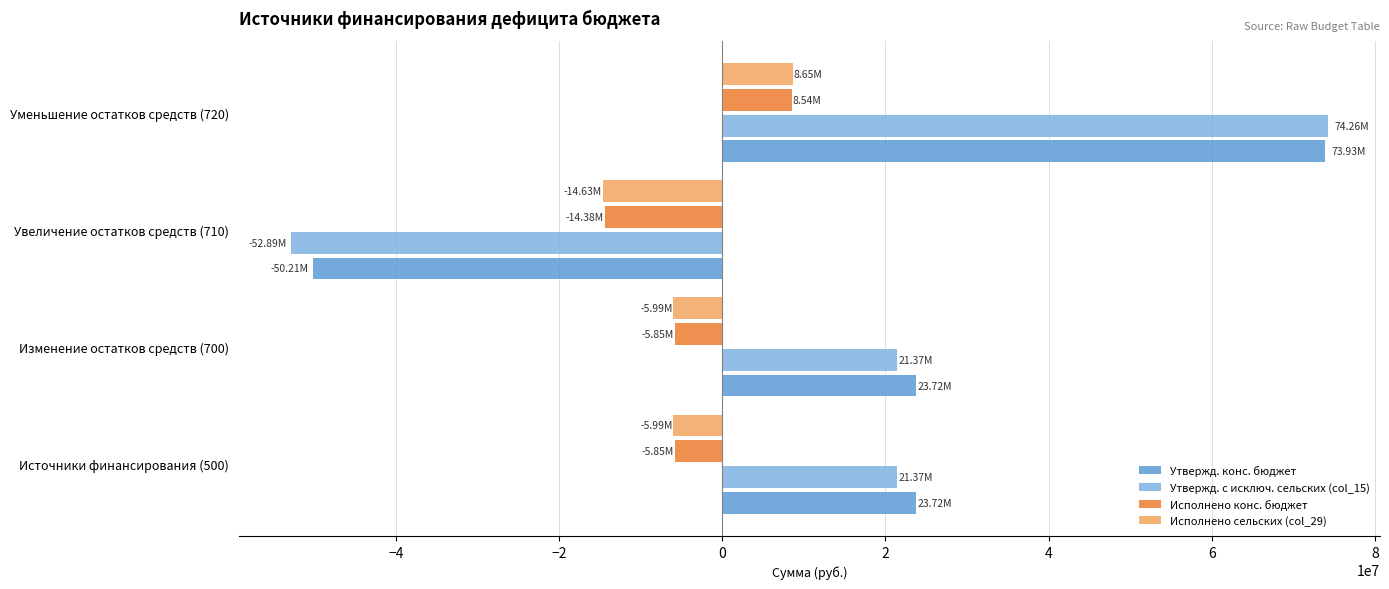

How many data points does each series have?

4